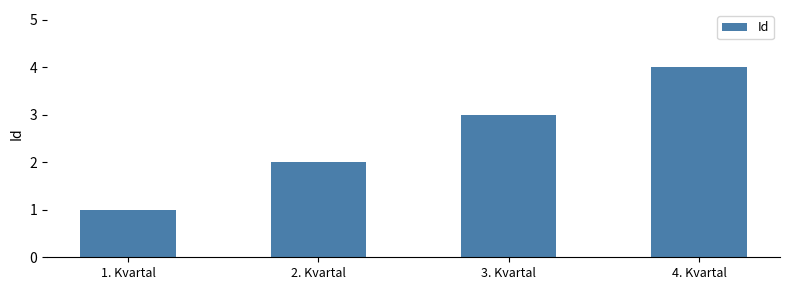

What position from the left is 2. Kvartal?

2